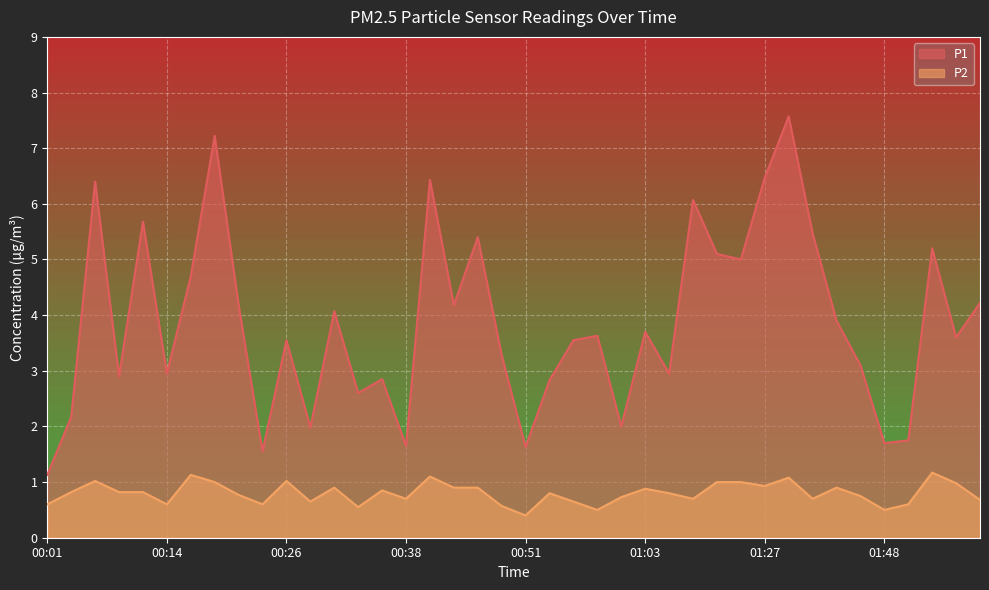

Which category has the highest value in the P1 series?

01:38